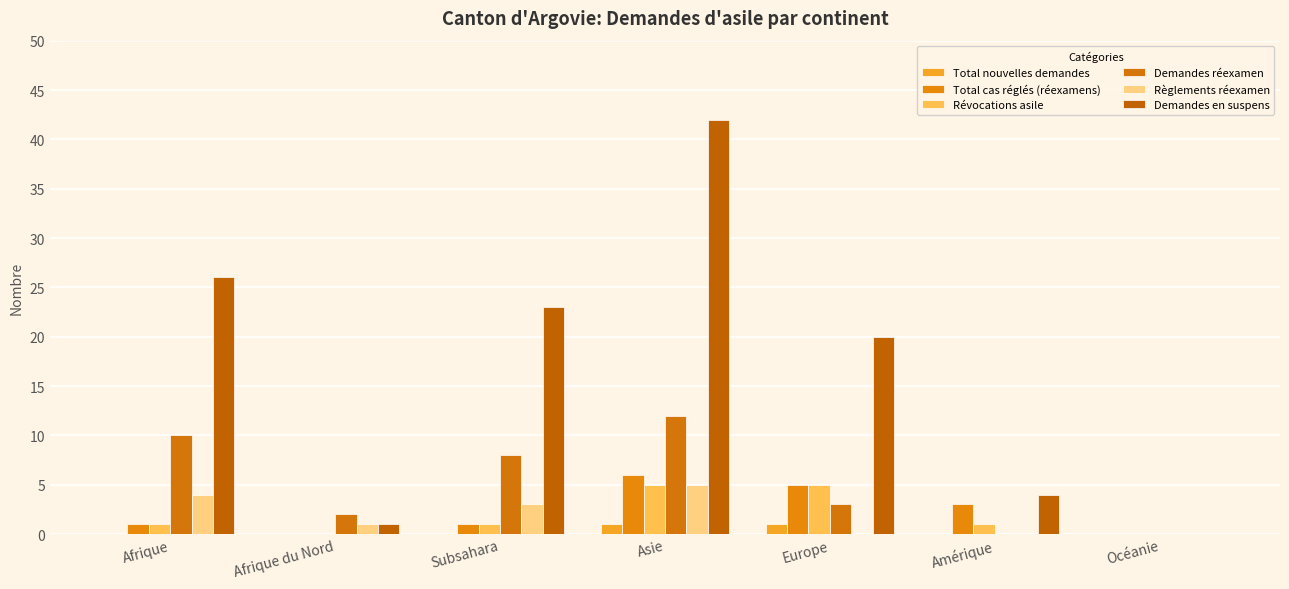

Count the number of categories in the chart.

7